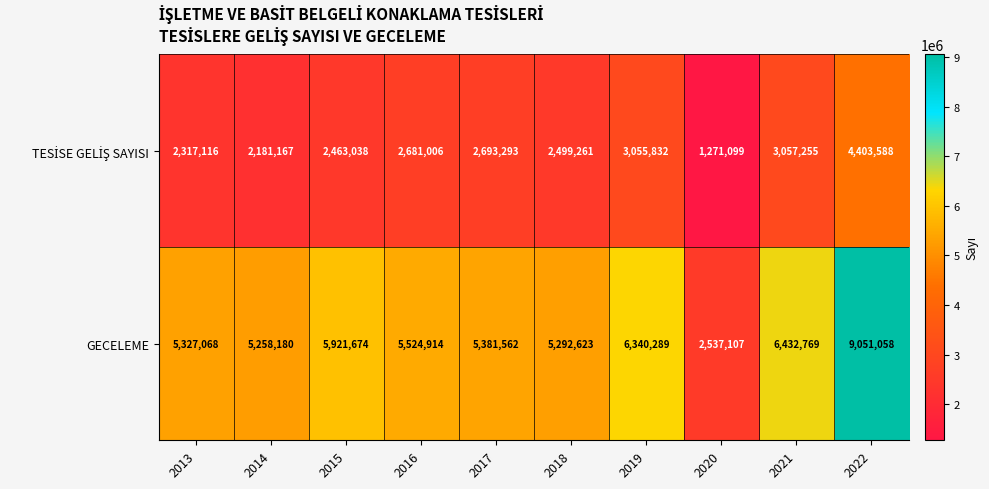

At how many categories does at least one series exceed 7185444?

1